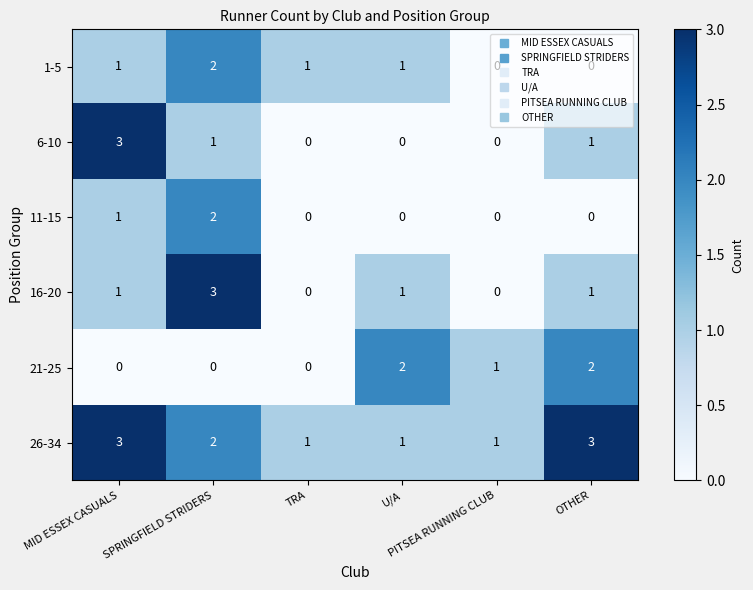

How many 1-5 values are between 0 and 1?

5